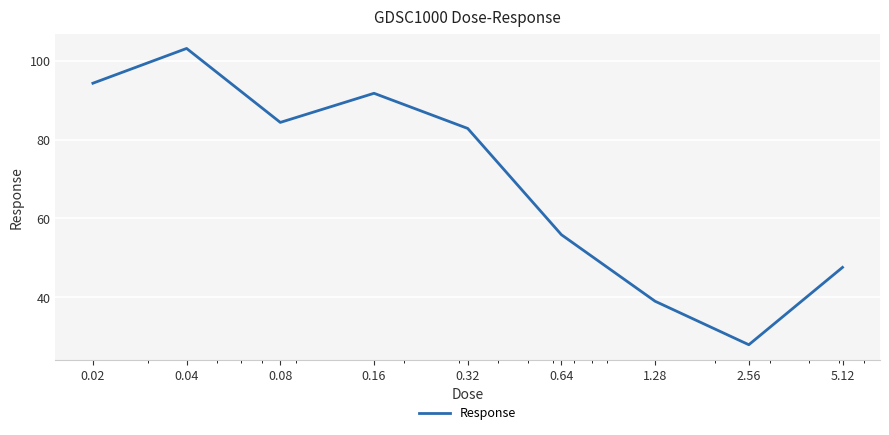

What is the maximum value shown in the chart?

103.1